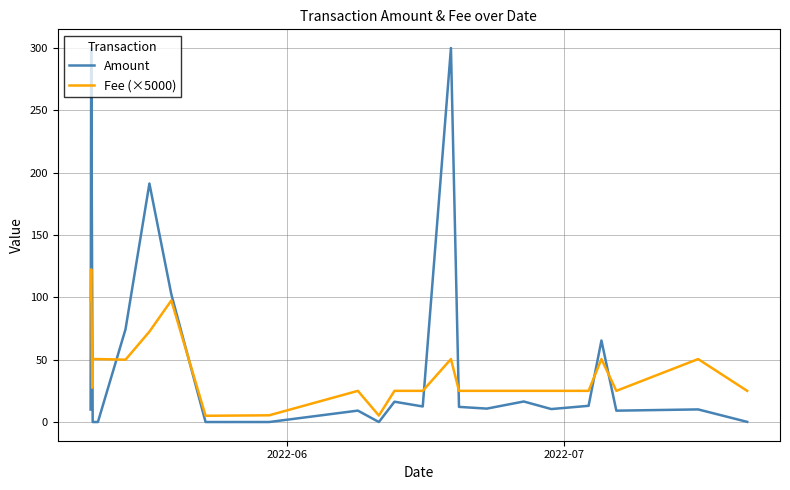

What is the difference between the maximum and minimum values in the Amount series?

300.0